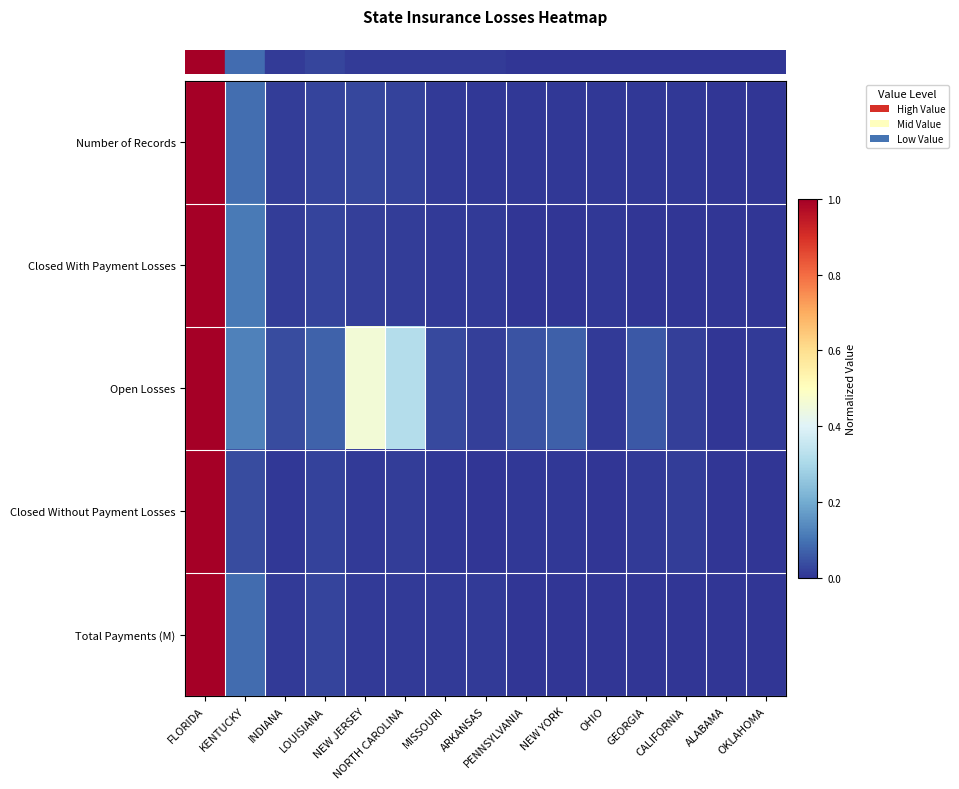

Which label corresponds to the smallest value in the chart?

ALABAMA